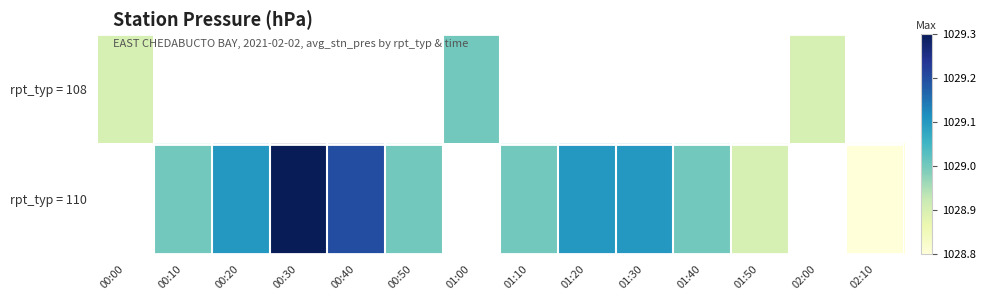

What is the difference between the rpt_typ = 110 values at 00:10 and 02:10?

0.2